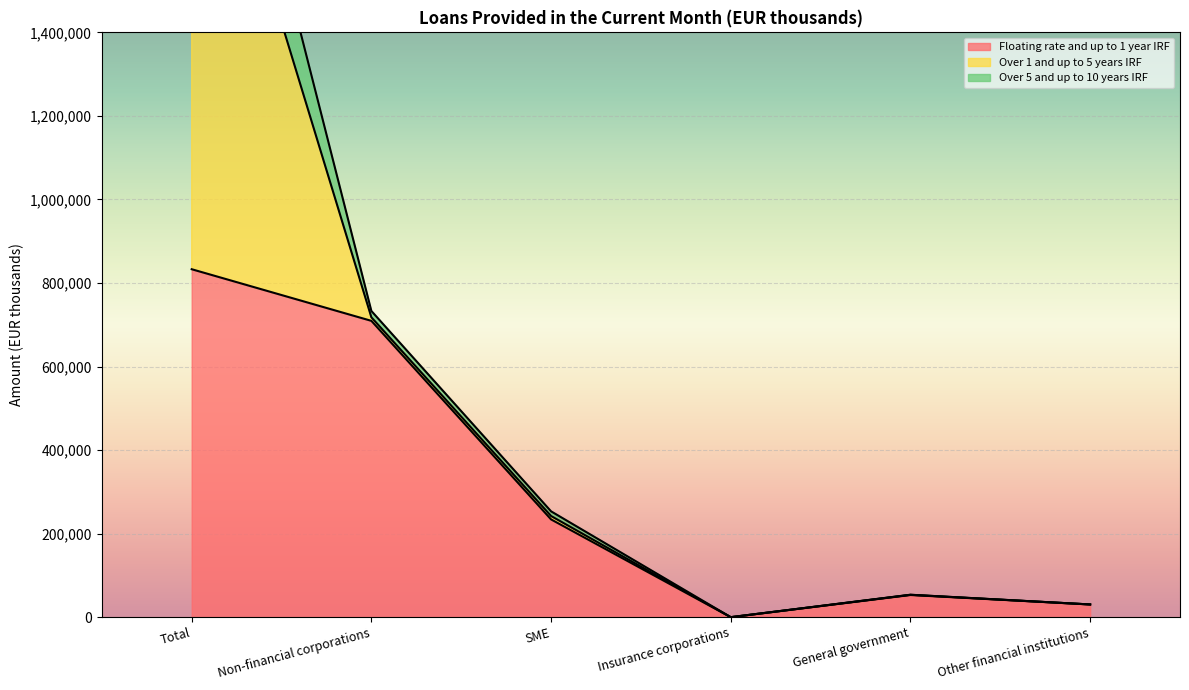

What position from the left is SME?

3